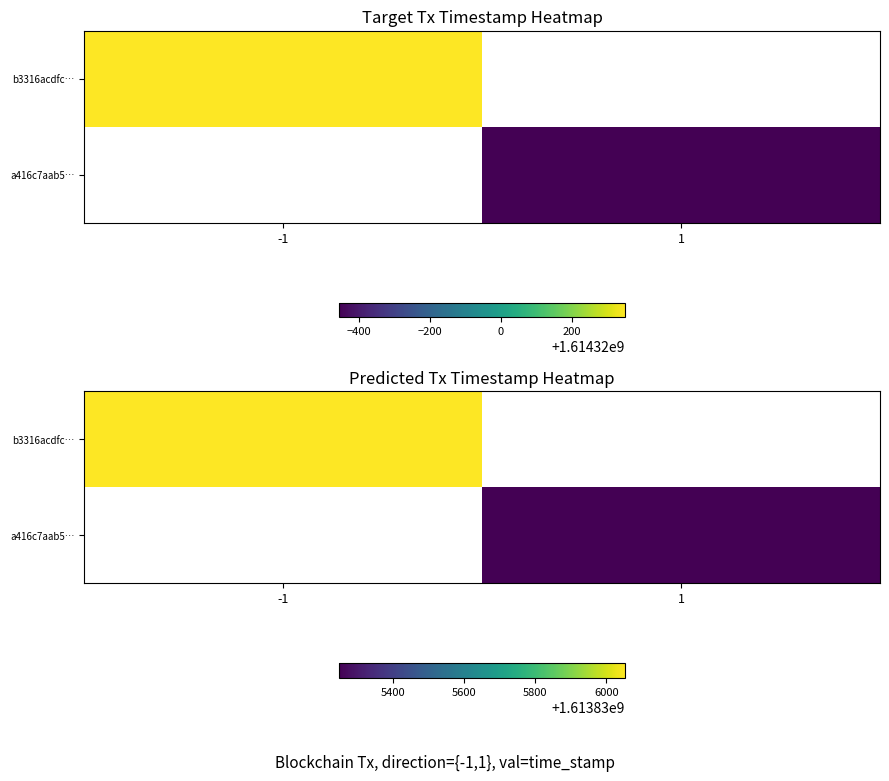

Reading left to right, what are all the values shown in this chart?

b3316acdfc6c162b58e8dde1af5e656d1987547: direction=-1	time_stamp=1614320349
a416c7aab5d2e149450f2c0f6d53d8ae80cb6ef: direction=1	time_stamp=1614319545